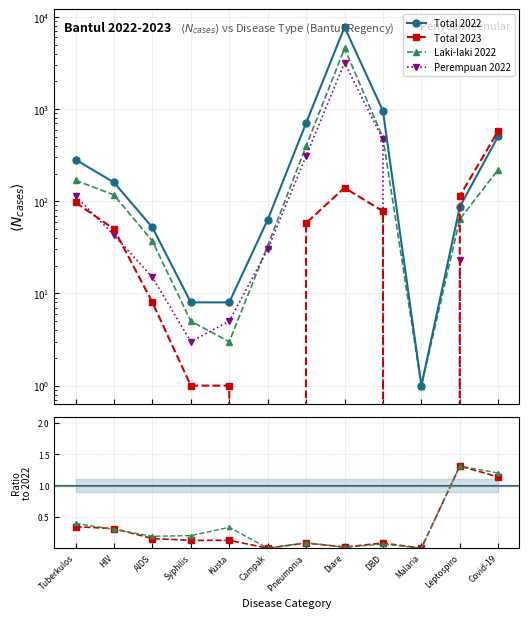

What is the difference between the Perempuan 2022 values at Pneumonia and Leptospiro?

287